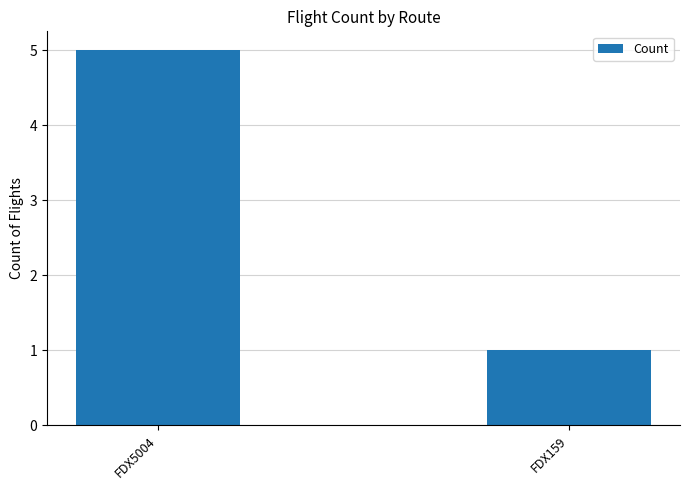

Which category has the lowest value across all series?

FDX159